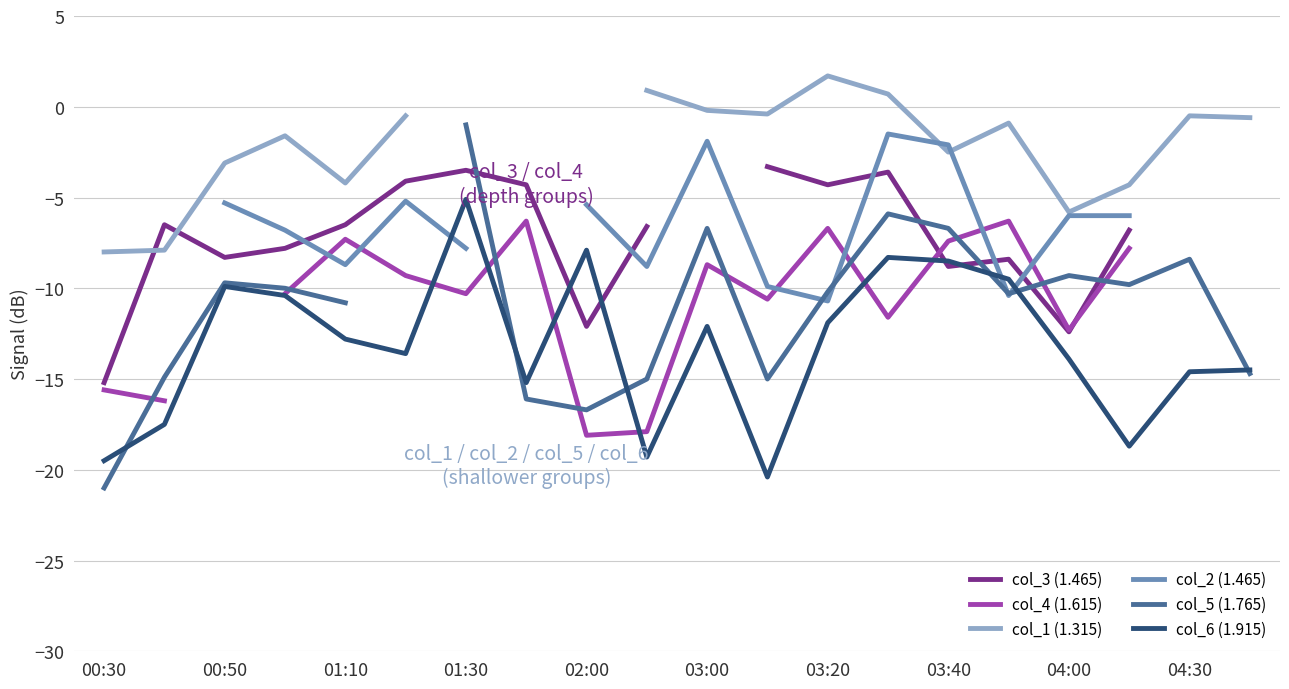

How many values in the col_2 (1.465) series exceed -5?

3